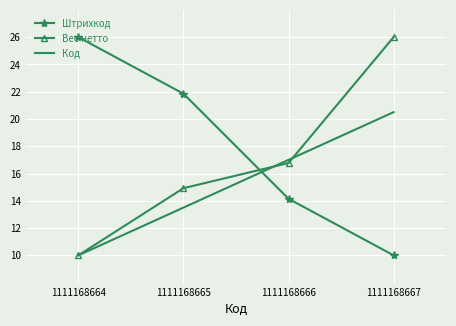

List the series in order of their overall mean, lowest first.

Код, Вес нетто, Штрихкод